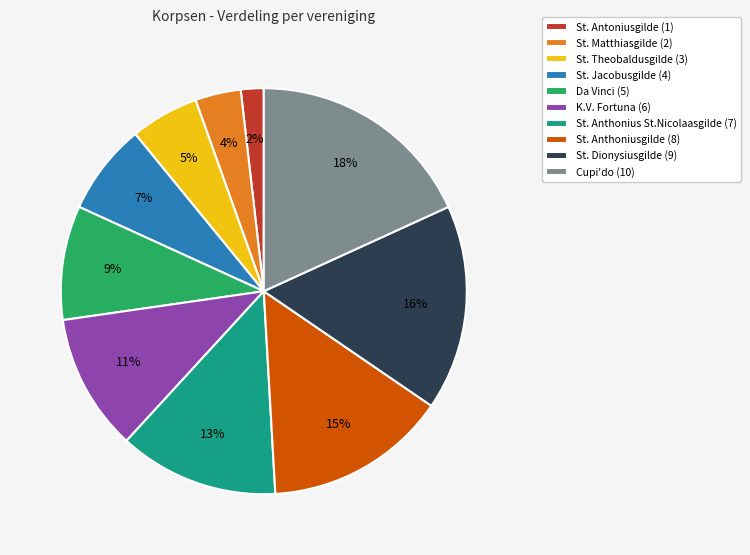

Is it true that Cupi'do (10) is 18% of the pie?

True